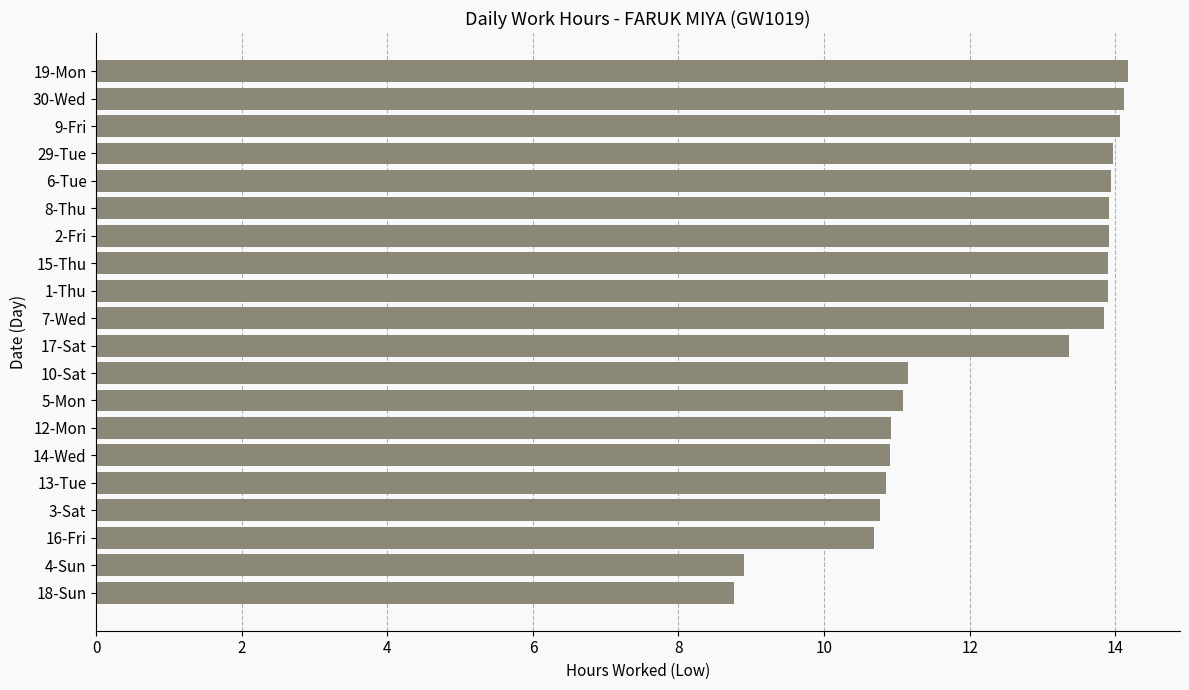

What is the smallest value displayed?

8.8